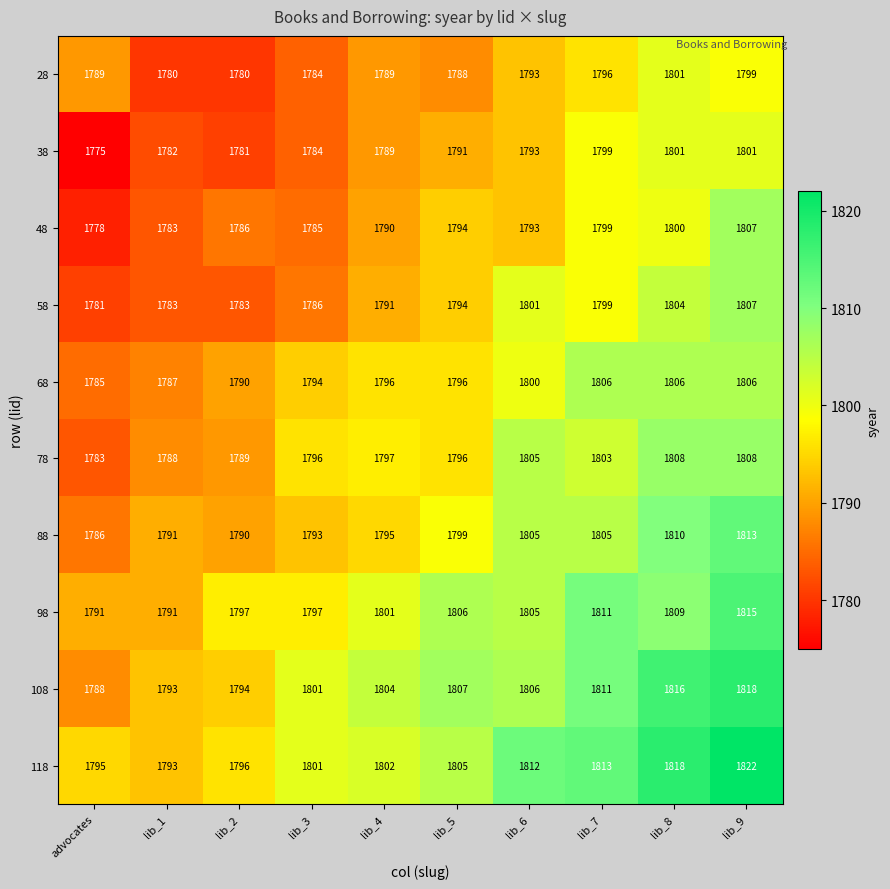

Where is 48 nearest to the value 1792?

lib_6